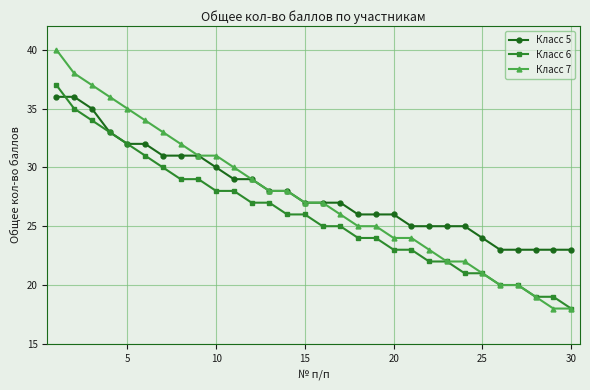

Does the chart have visible grid lines?

Yes